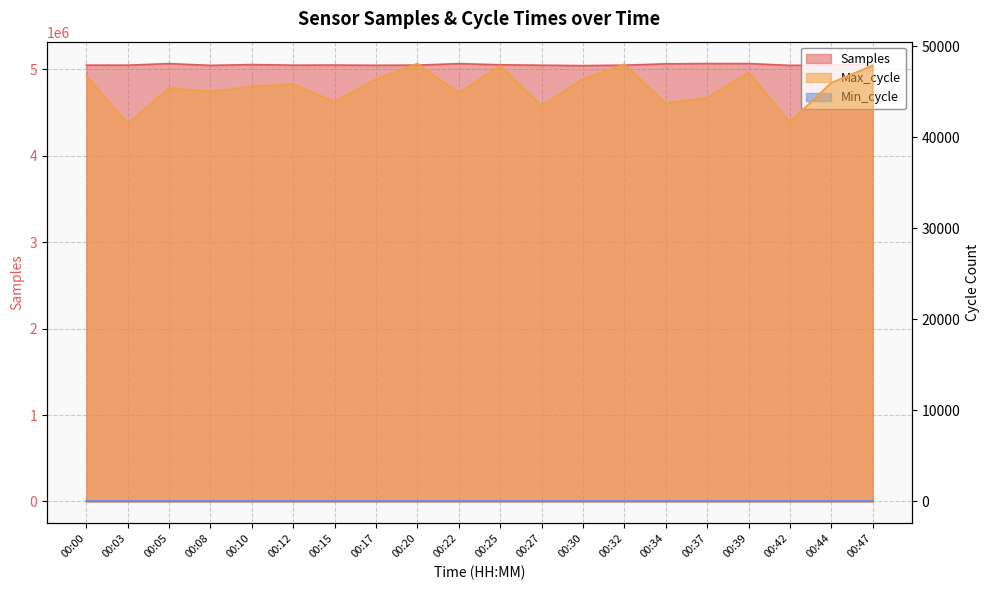

Is the value of Max_cycle at 00:25 greater than the value of Samples at 00:39?

No